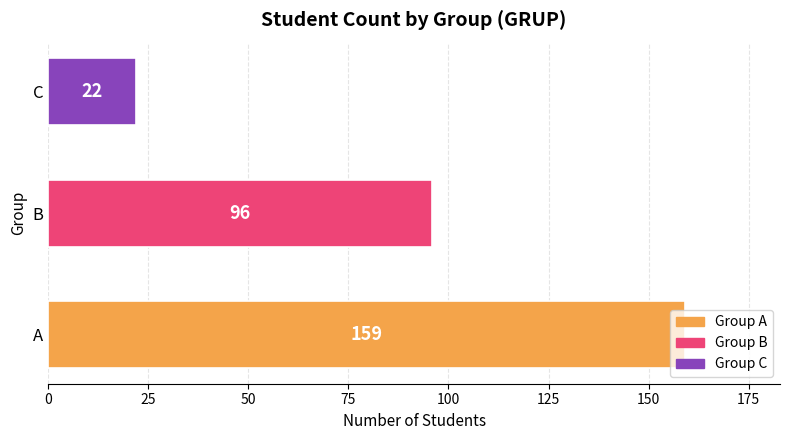

True or false: the data shows 96 at B.

True